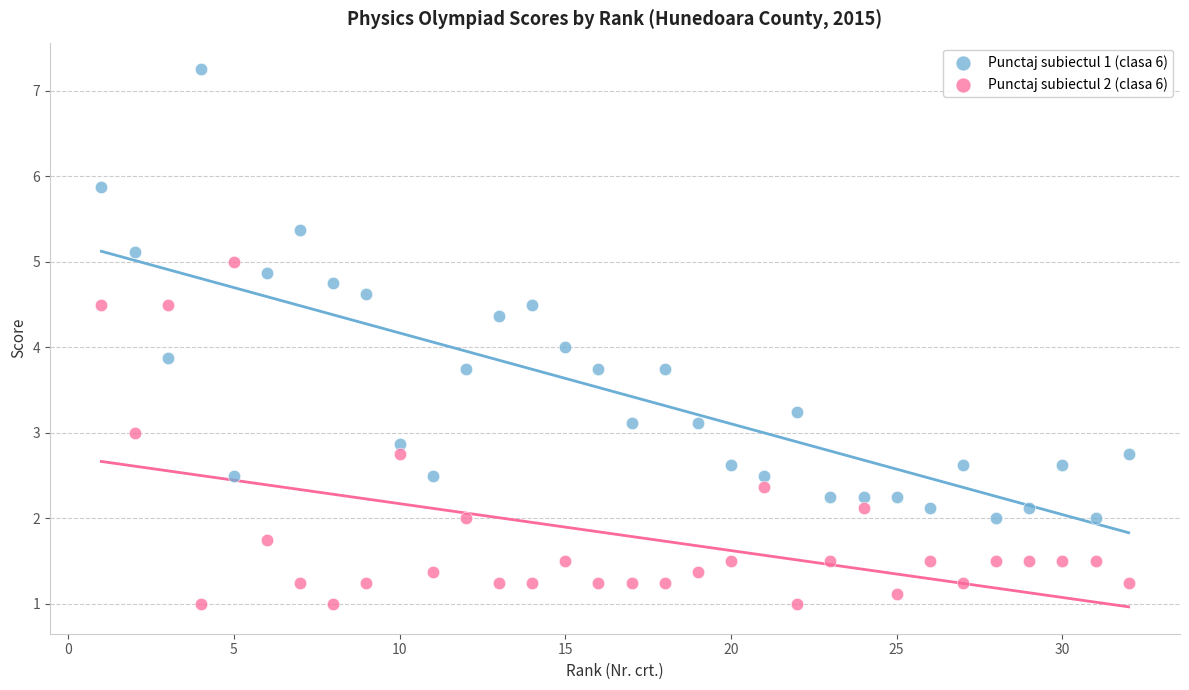

Which series contains the lowest Y value?

Punctaj subiectul 2 (clasa 6)